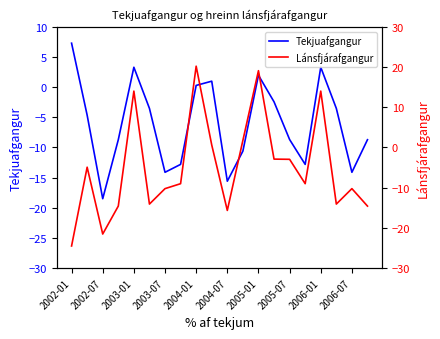

How many intersections are there between Lánsfjárafgangur and Tekjuafgangur?

10